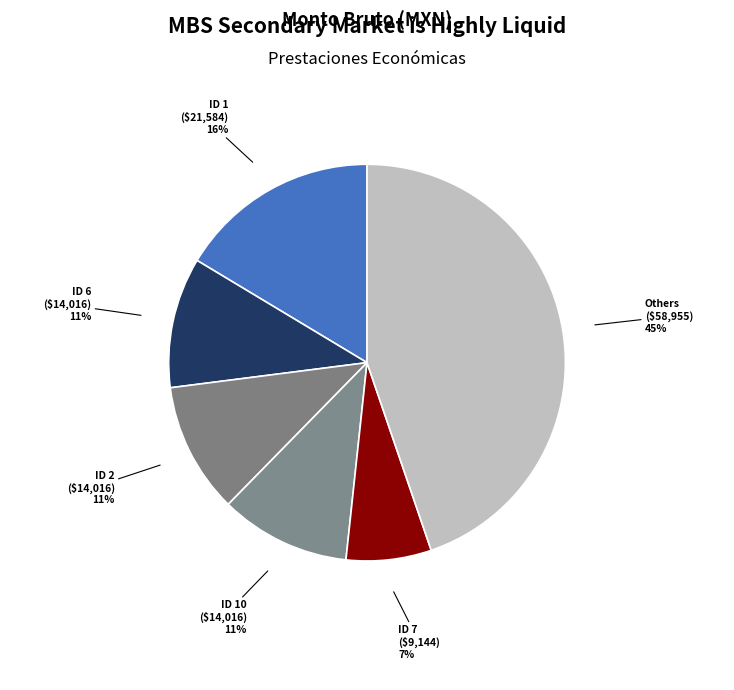

The ID 7 ($9,144) 7% slice represents 18% of the pie. True or false?

False